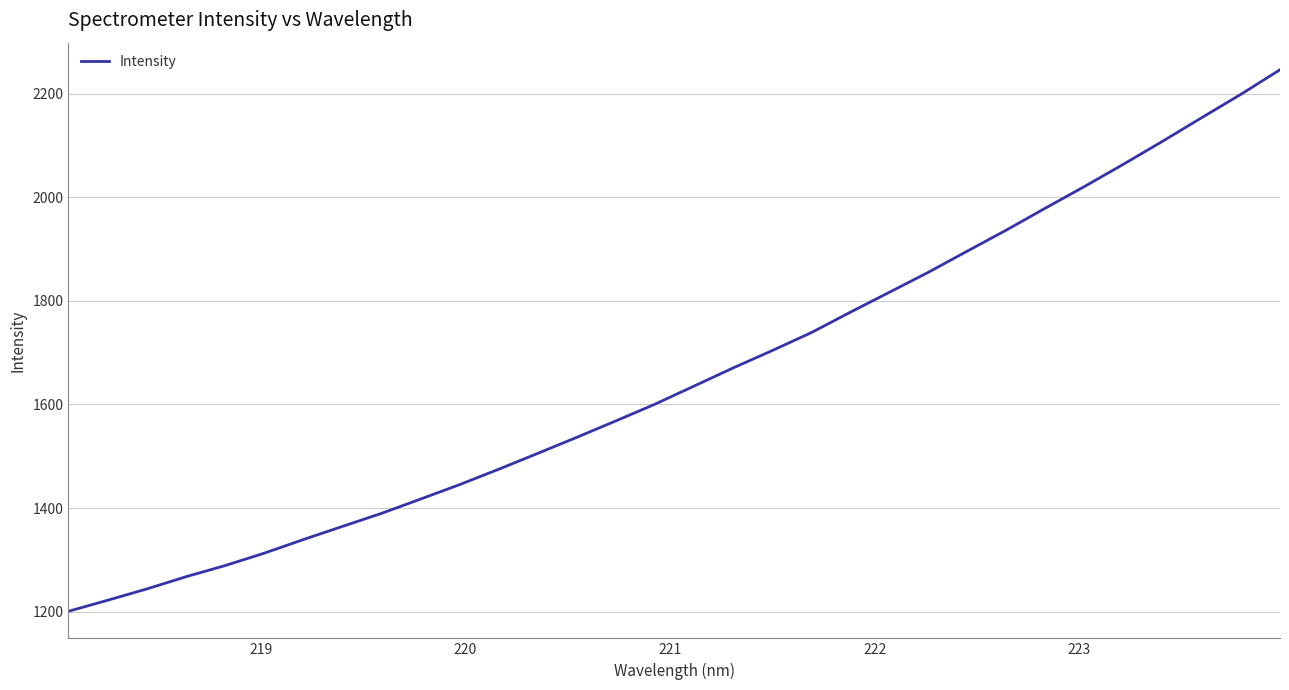

What is the maximum value shown in the chart?

2246.3